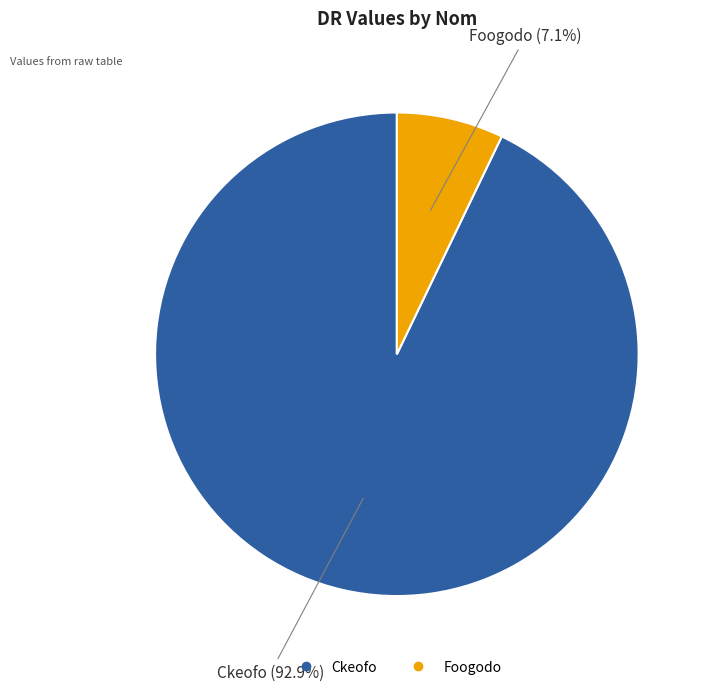

To the nearest percent, what is the difference between the Foogodo and Ckeofo slice percentages?

86%